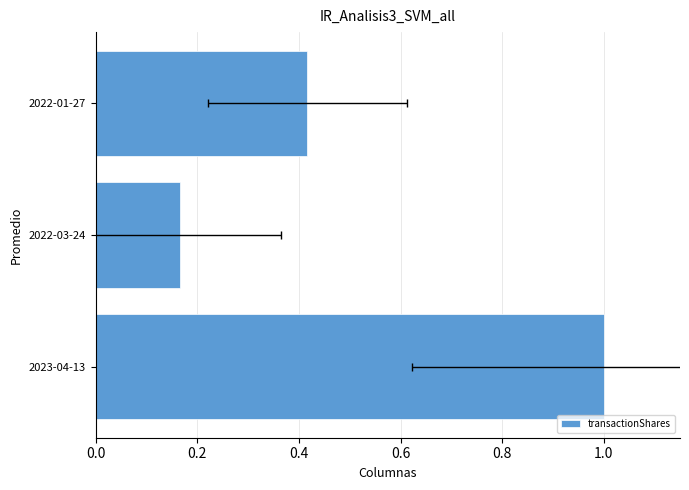

Reading left to right, transcribe all the data shown in this chart.

1.0	0.2	0.4